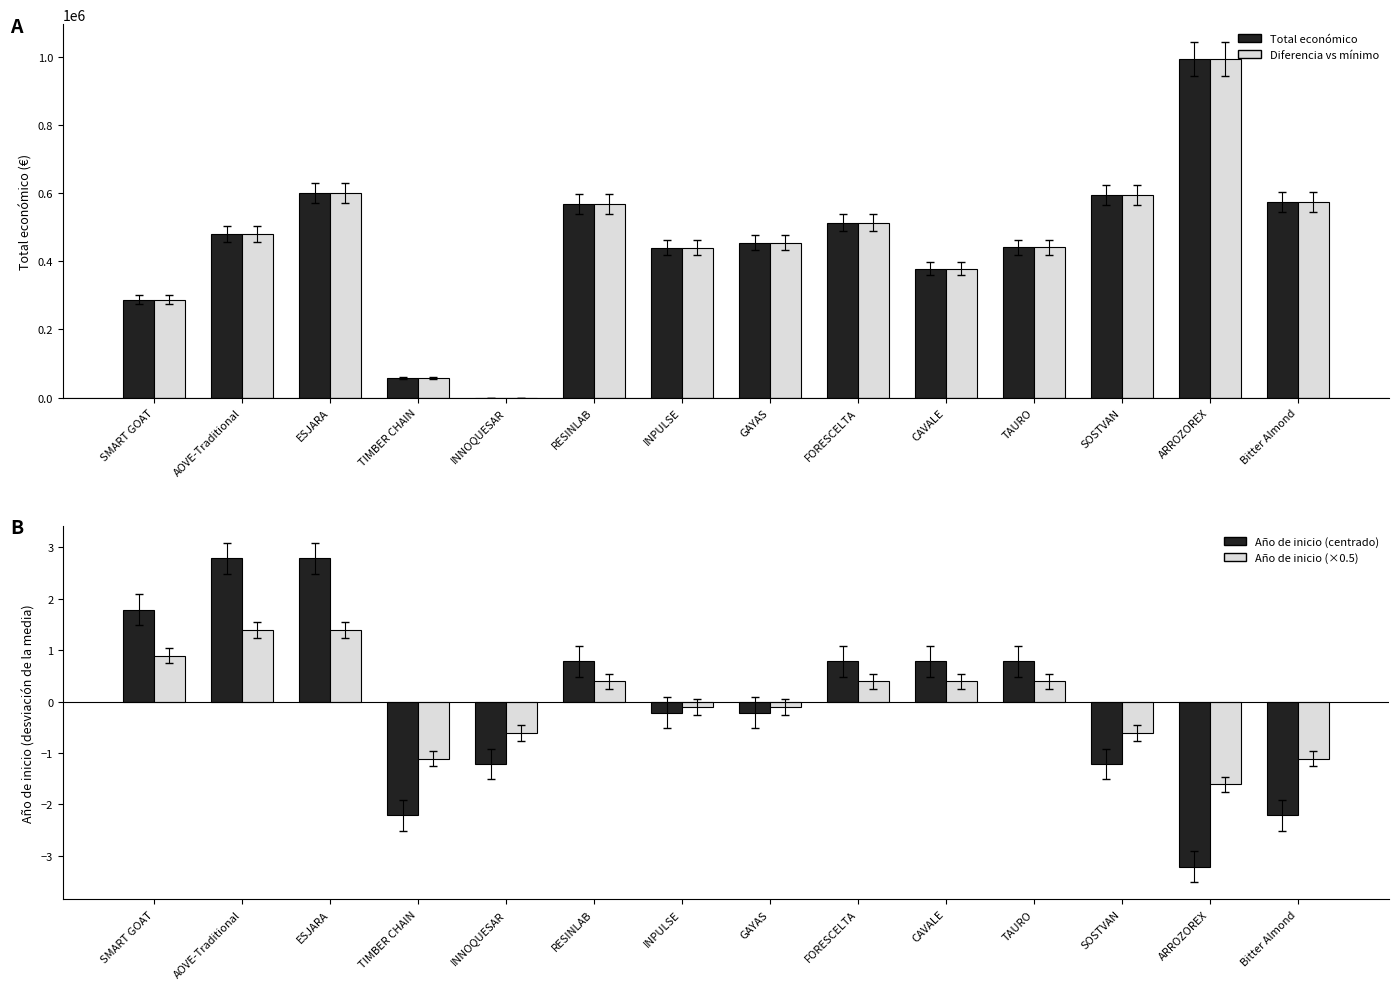

What position from the right is Bitter Almond?

1